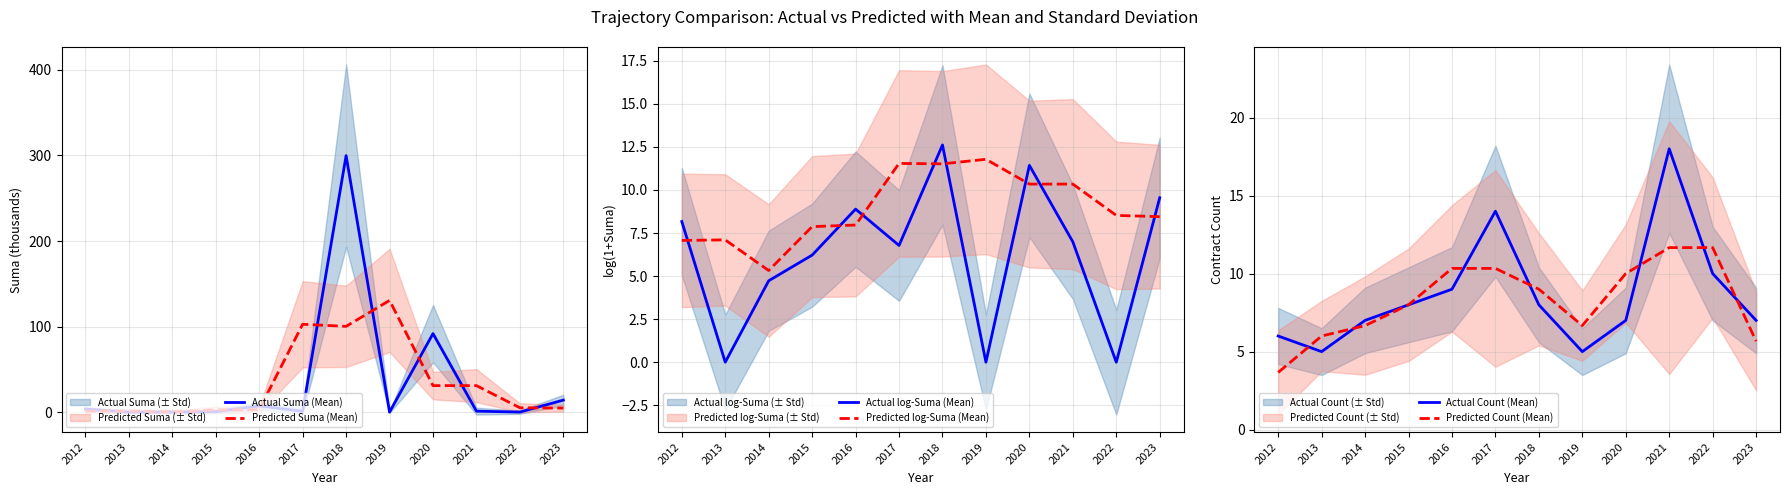

What is the highest value of the Predicted Suma (Mean) series?

130.5